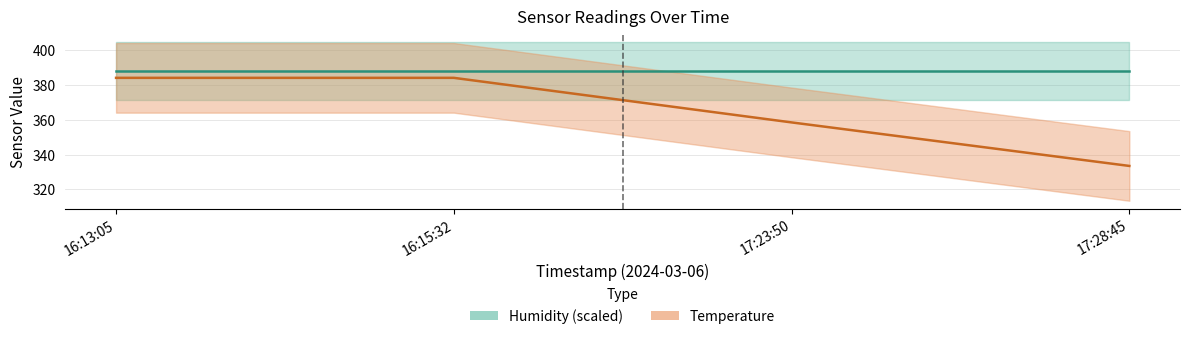

What is the label of the 2nd point from the left?

16:15:32